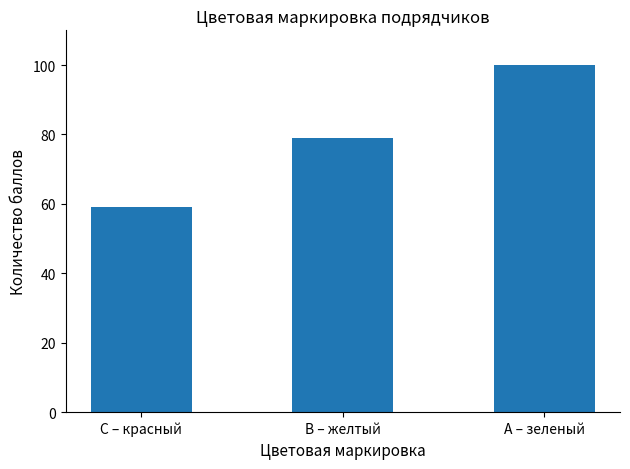

What is the sum of the values at А – зеленый and B – желтый?

179